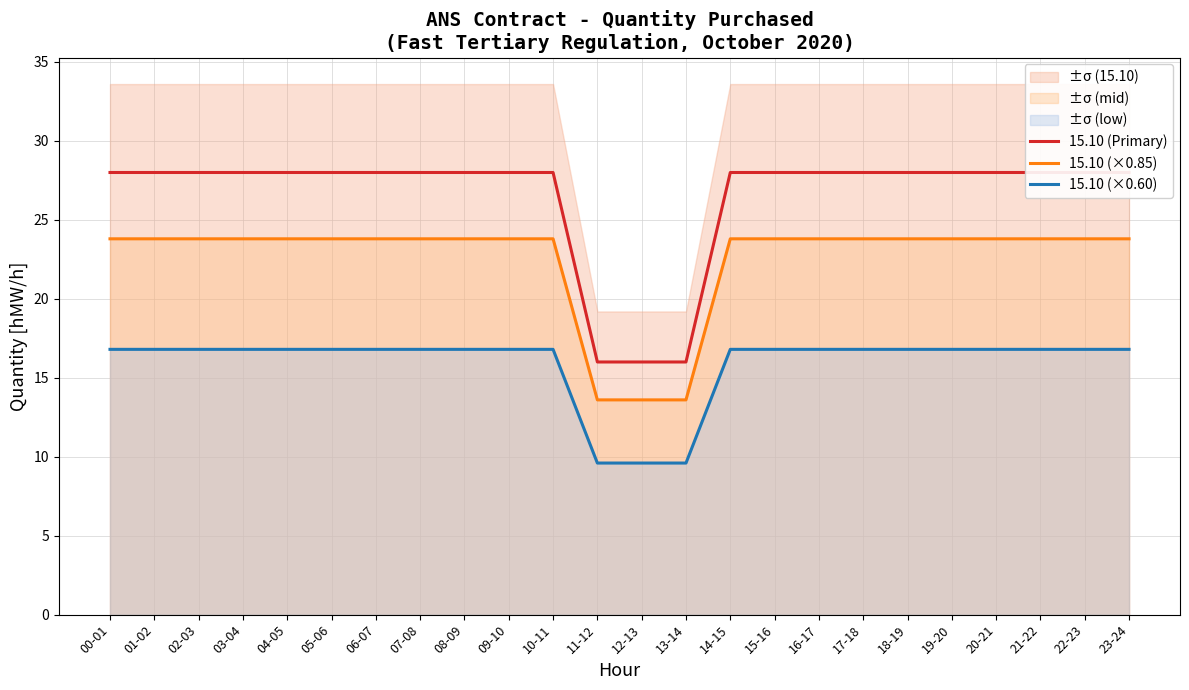

Does the chart have visible grid lines?

Yes